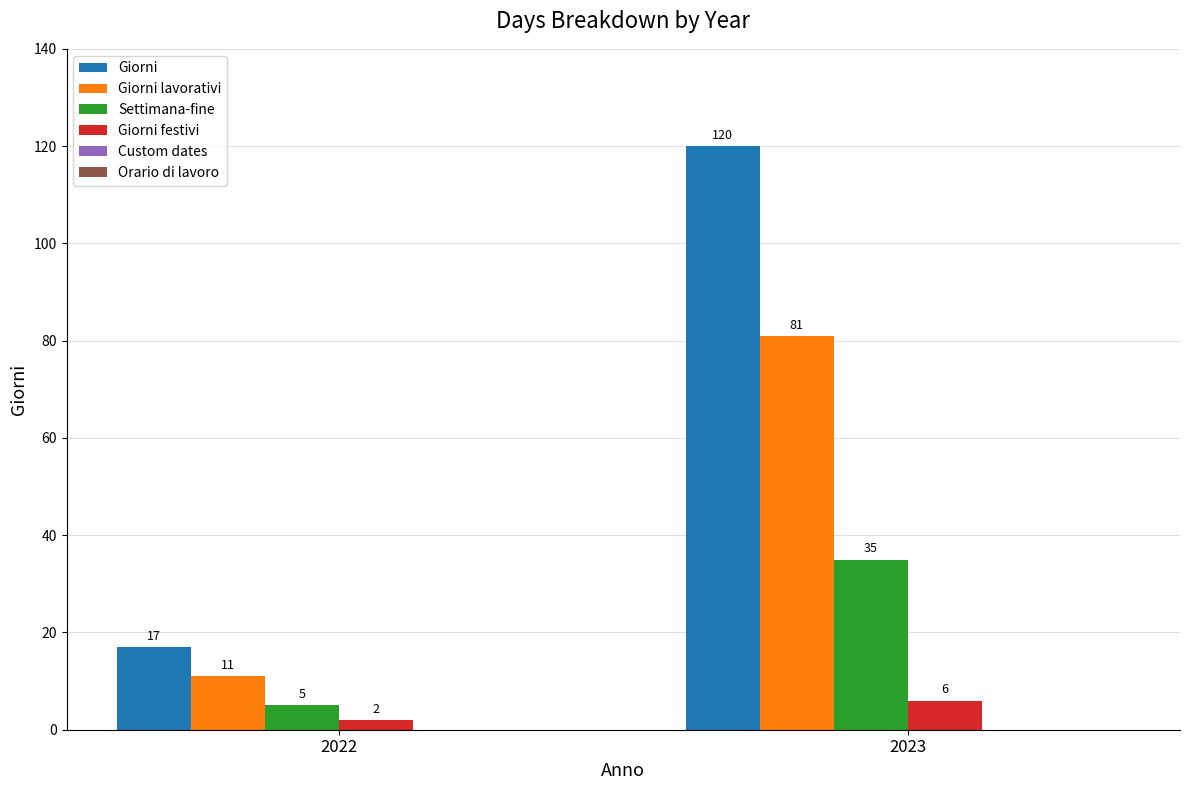

Are the bars horizontal?

No